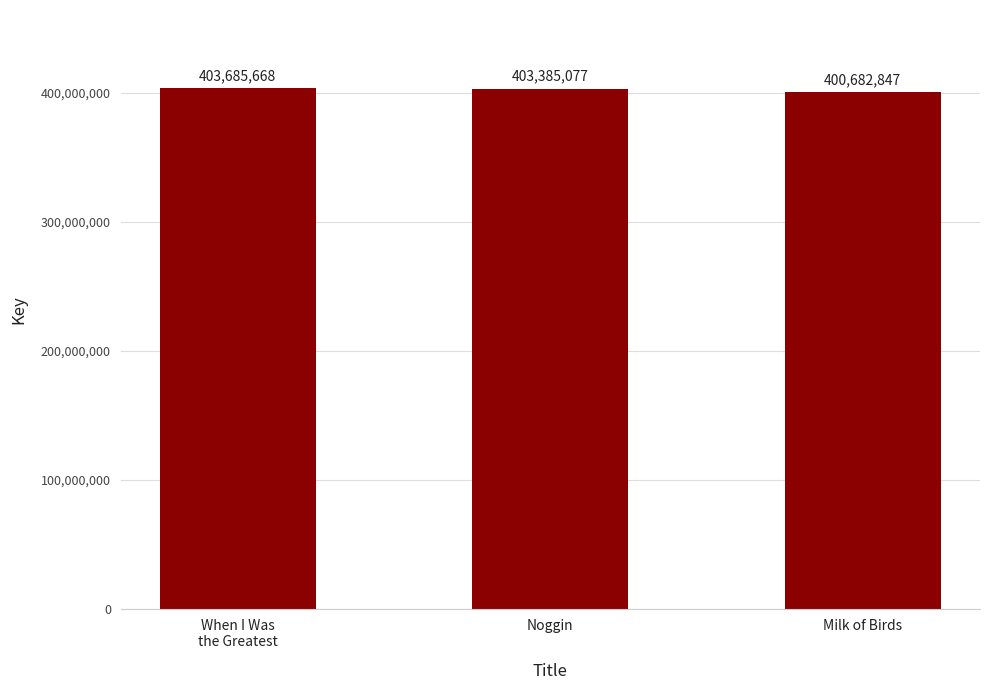

How many bars are there in total?

3